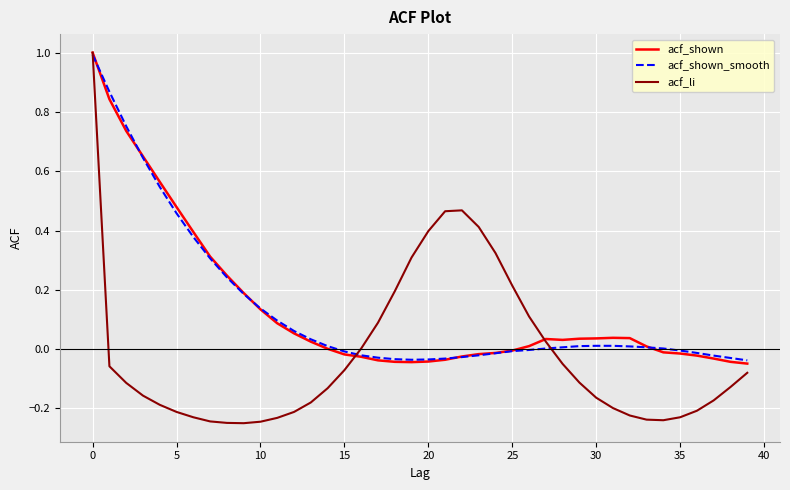

Which series has the widest spread of values?

acf_li